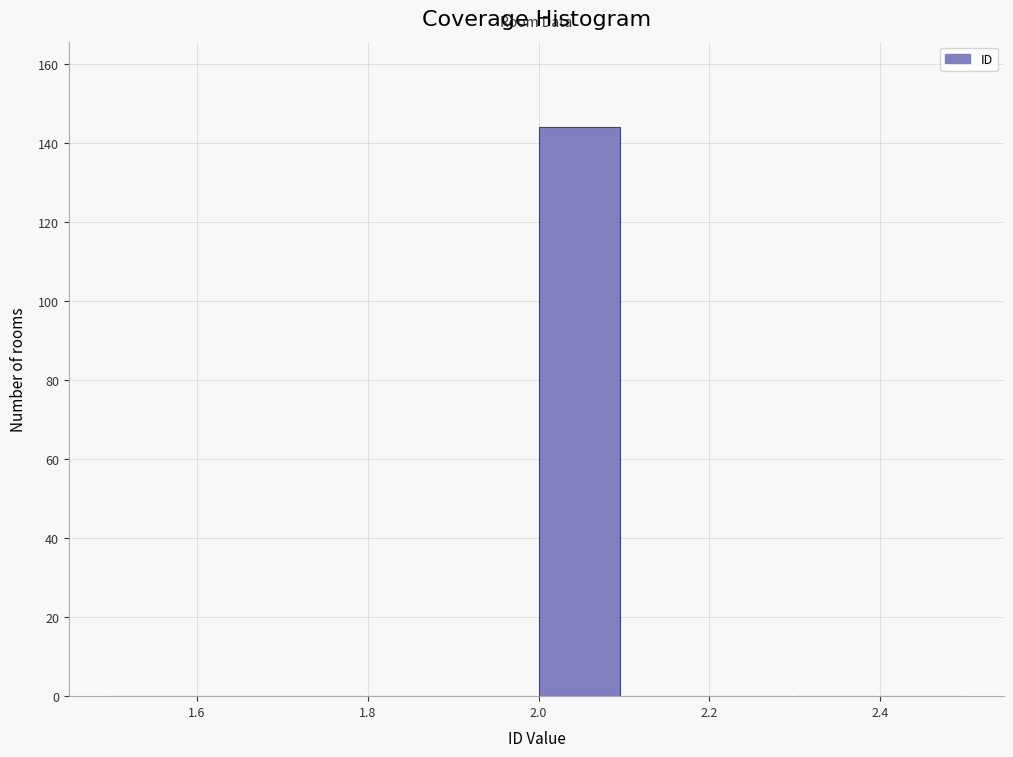

Reading left to right, transcribe this chart: for each bar, give the range it covers on the x-axis and its height. The values are not printed on the chart, so give them approximately, as read against the axis.

1.5 to 1.6: 0
1.6 to 1.7: 0
1.7 to 1.8: 0
1.8 to 1.9: 0
1.9 to 2.0: 0
2.0 to 2.1: 144
2.1 to 2.2: 0
2.2 to 2.3: 0
2.3 to 2.4: 0
2.4 to 2.5: 0